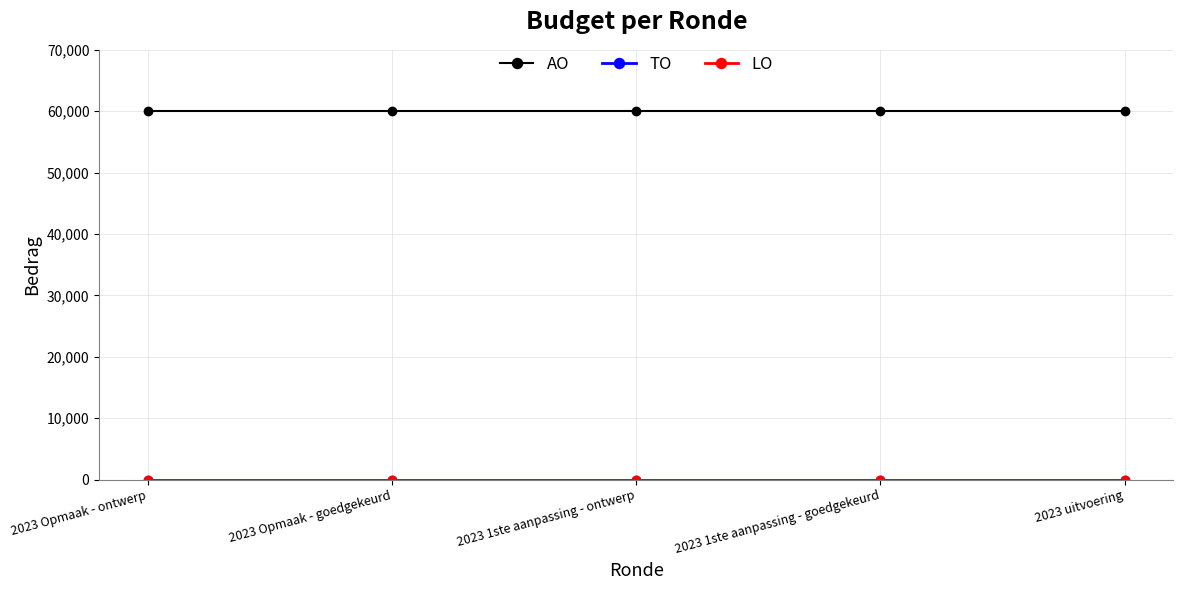

Does the chart have visible grid lines?

Yes